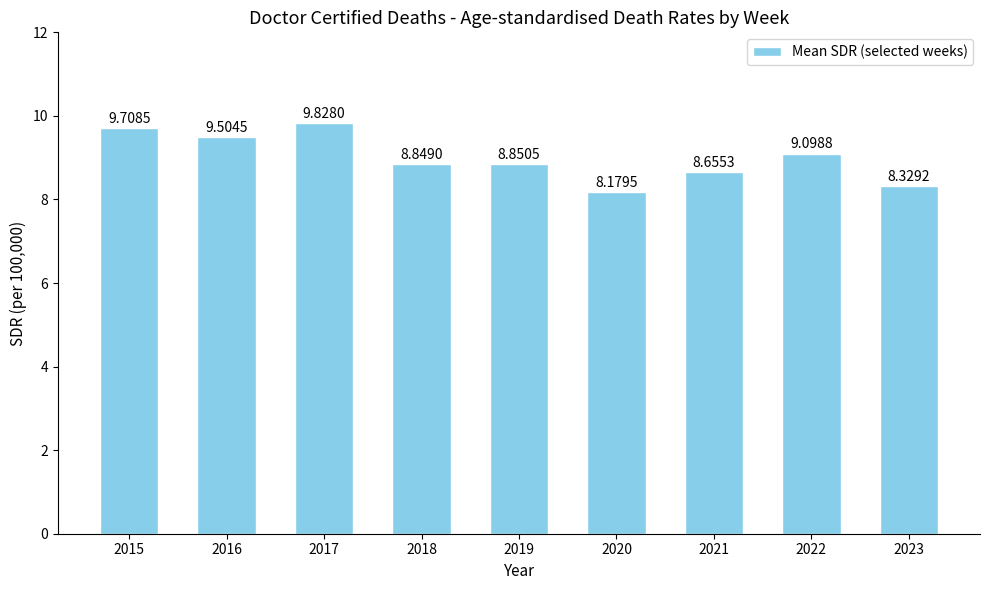

What is the sum of the values at 2019 and 2020?

17.0